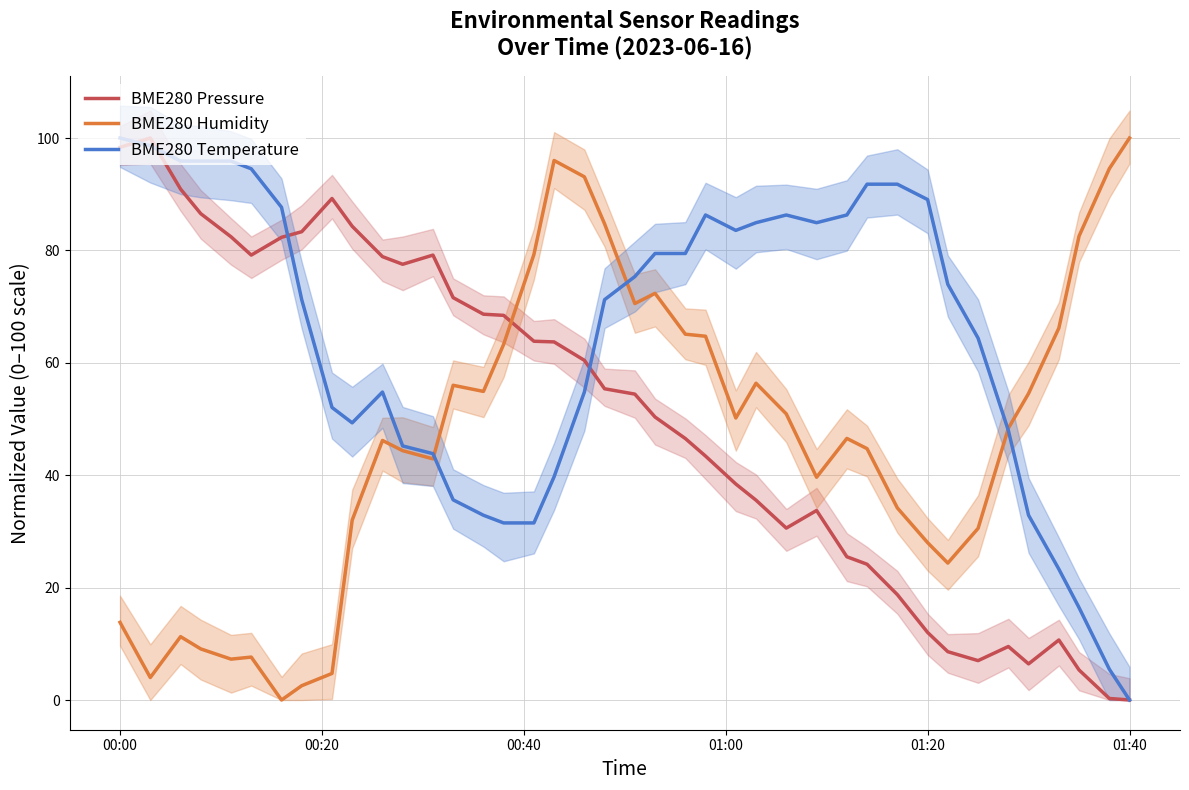

True or false: BME280 Humidity has more than 2 points higher than both neighbors.

True